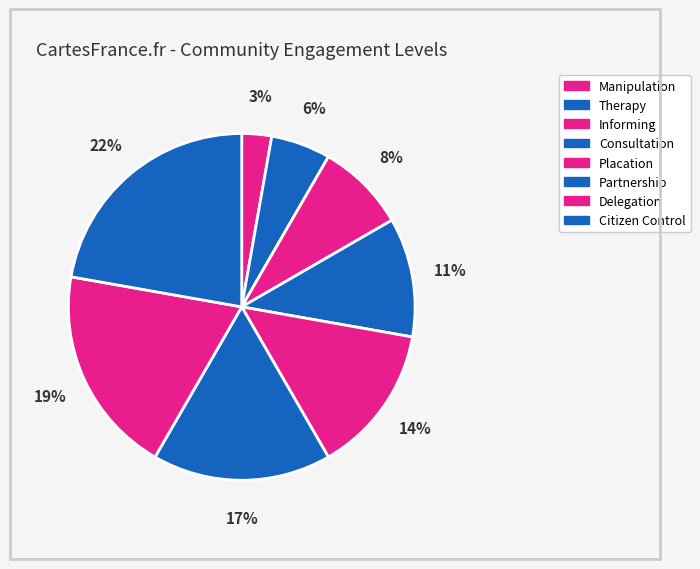

Count the number of slices in the pie.

8